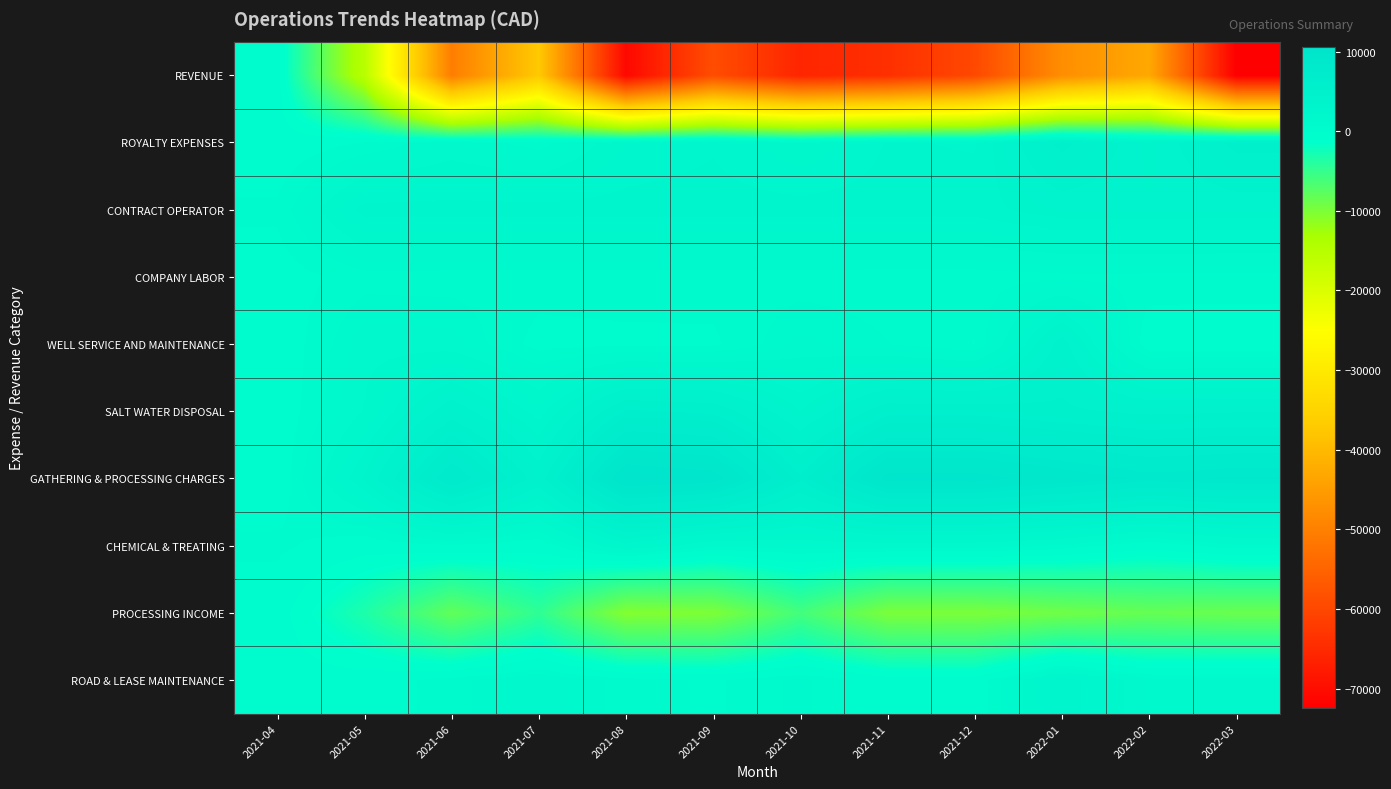

At which category is the sum across all series the highest?

2021-04